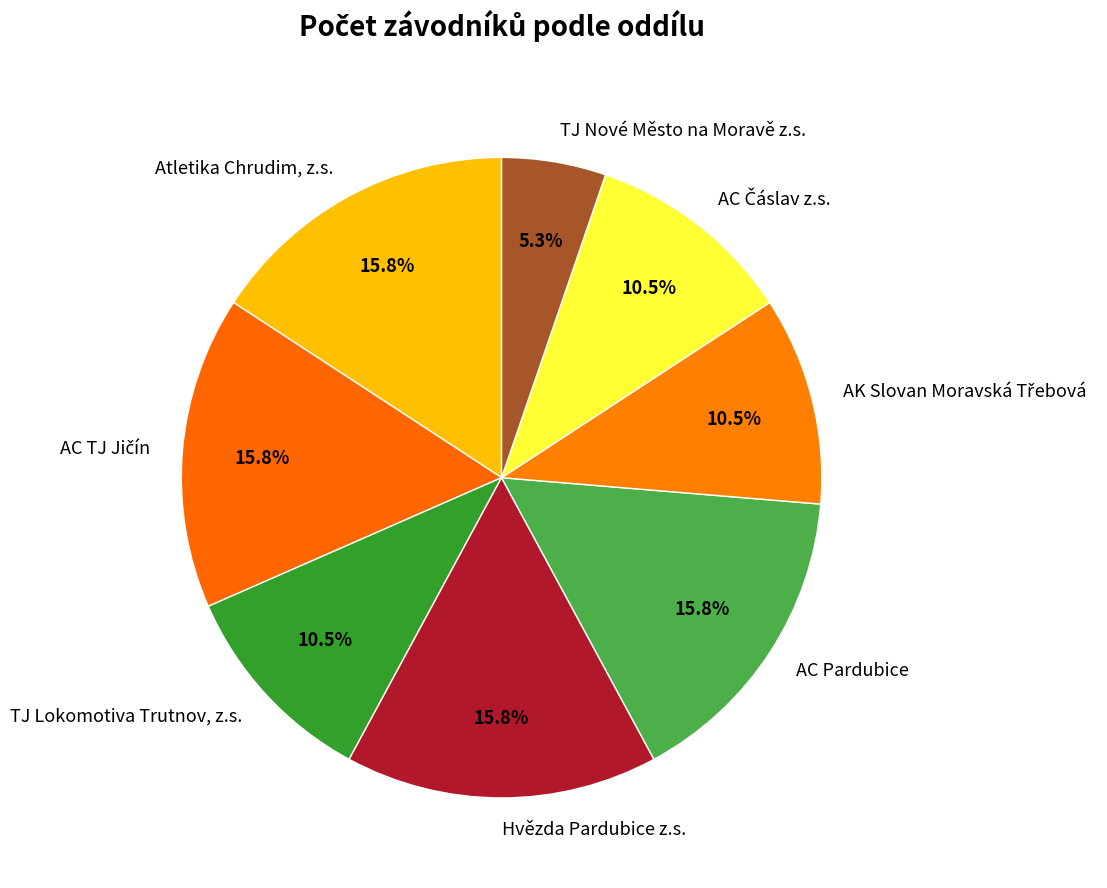

Does Atletika Chrudim, z.s. represent more than half of the total?

No